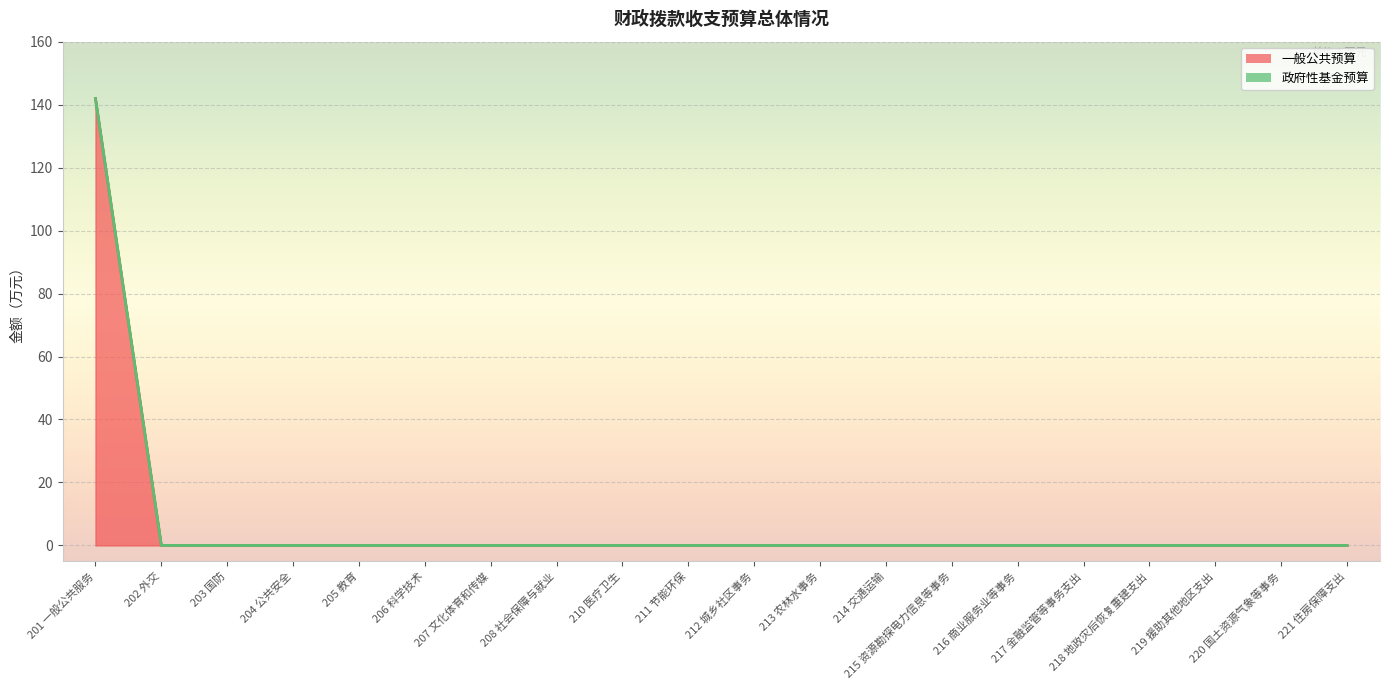

True or false: there are more than 1 points higher than both neighbors.

False